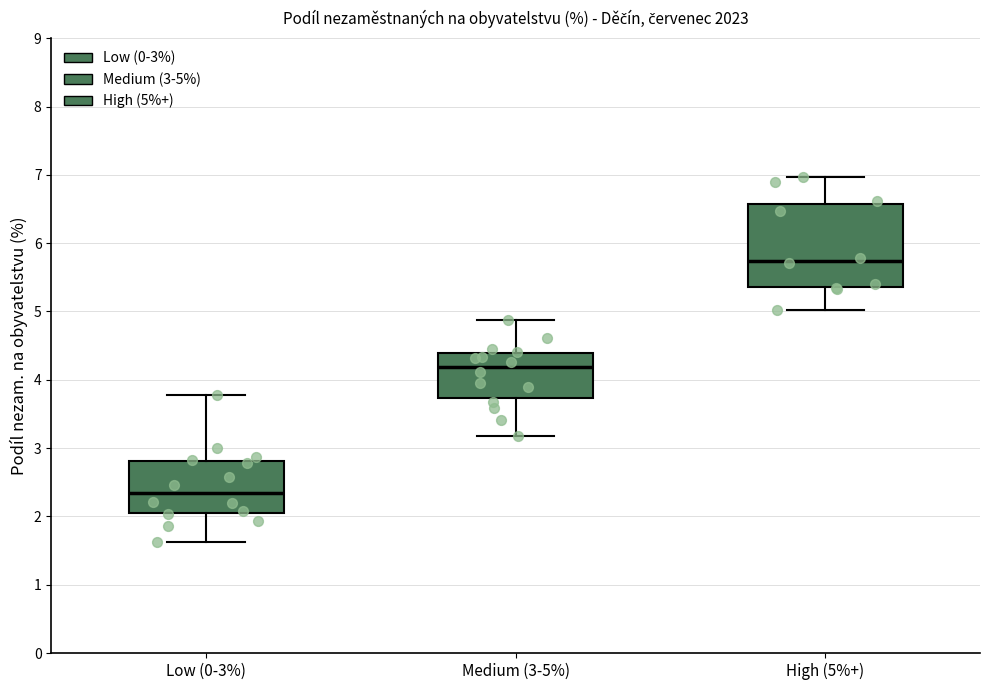

Where does the lower whisker of the box for Medium (3-5%) end on the y-axis? The values are not printed on the chart, so give them approximately, as read against the axis.

3.2